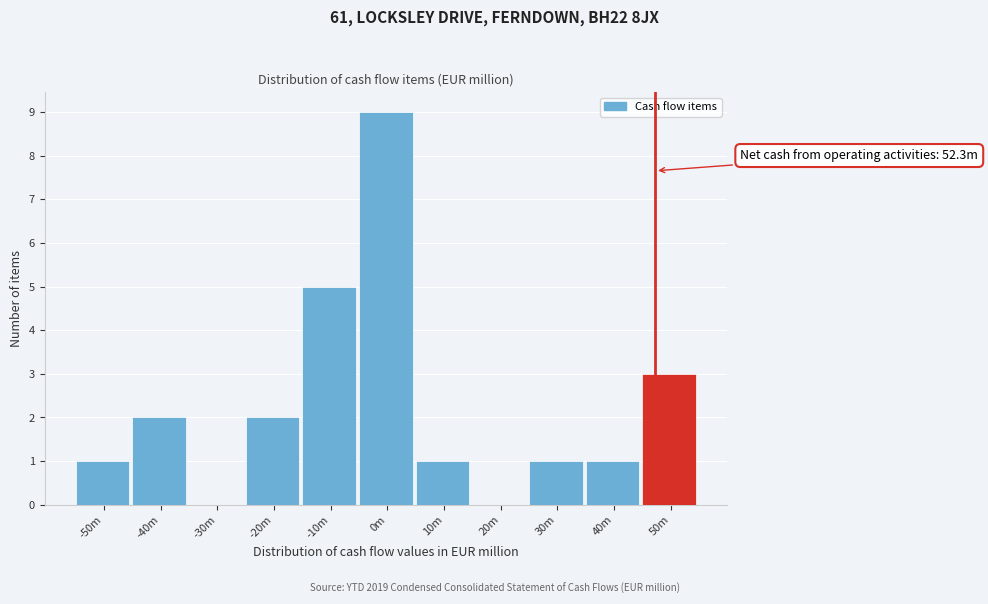

Reading right to left, list all the values displayed in this chart.

50m=3	40m=1	30m=1	20m=0	10m=1	0m=9	-10m=5	-20m=2	-30m=0	-40m=2	-50m=1